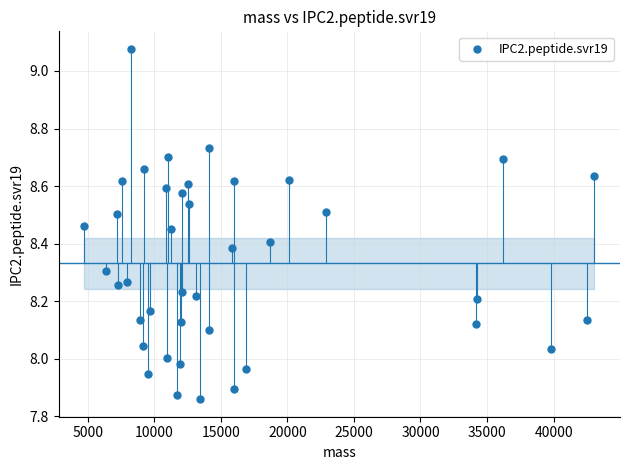

What is the range of Y values (max minus min)?

1.2